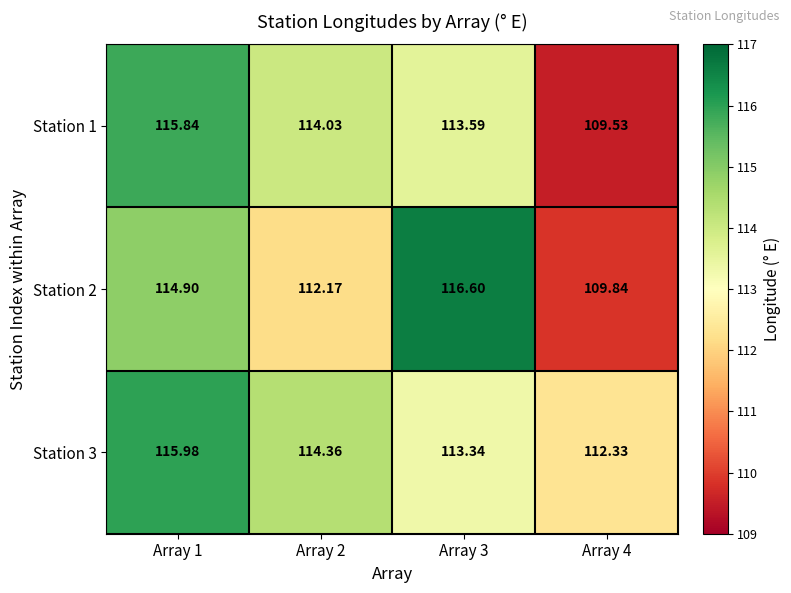

How many distinct data groups are displayed?

3